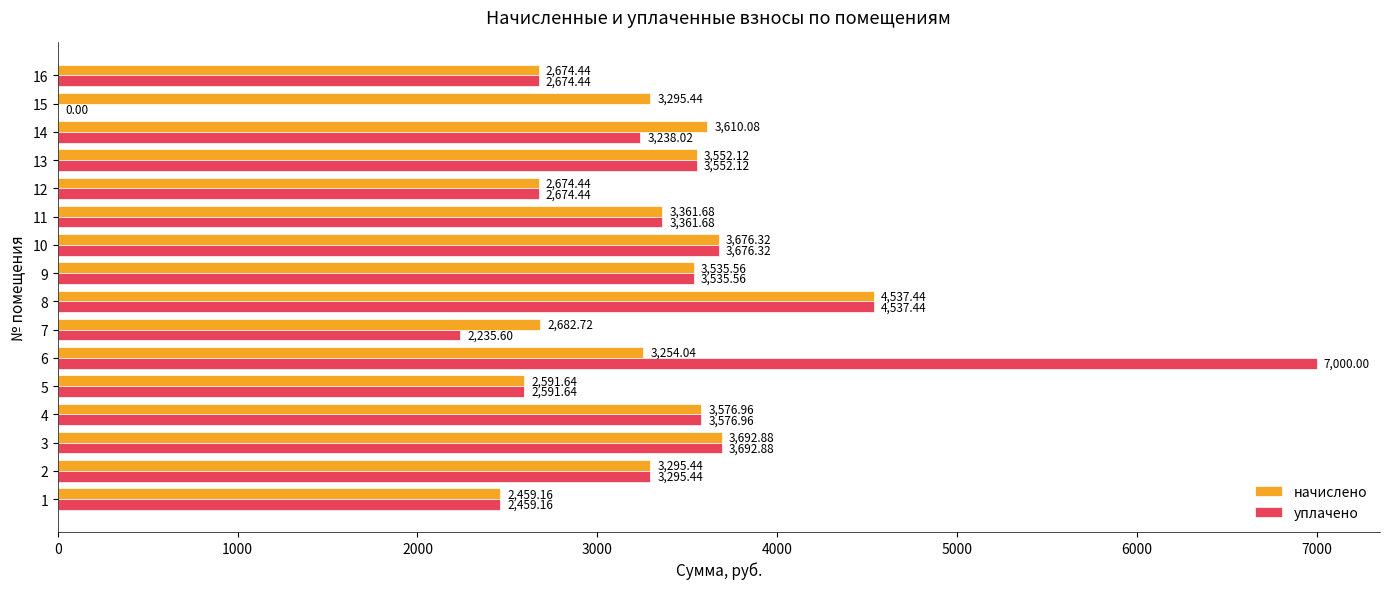

Which series has the largest total across all categories?

начислено